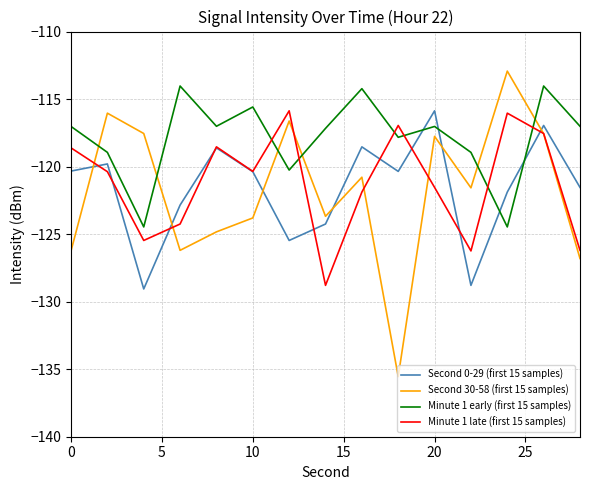

Which series has the largest total across all categories?

Minute 1 early (first 15 samples)